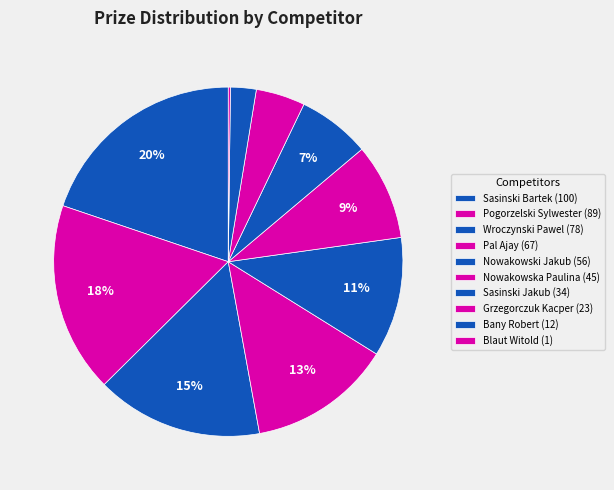

To the nearest percent, what portion does Grzegorczuk Kacper represent?

5%